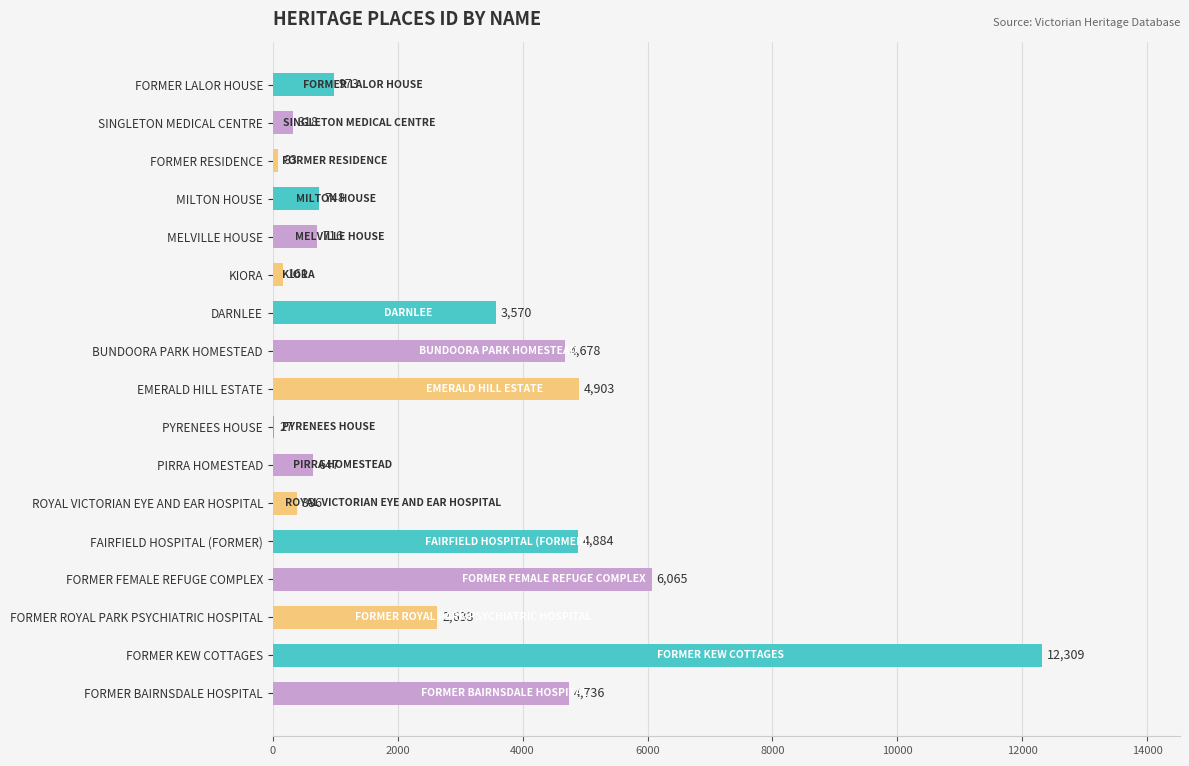

Which label corresponds to the largest value in the chart?

FORMER KEW COTTAGES